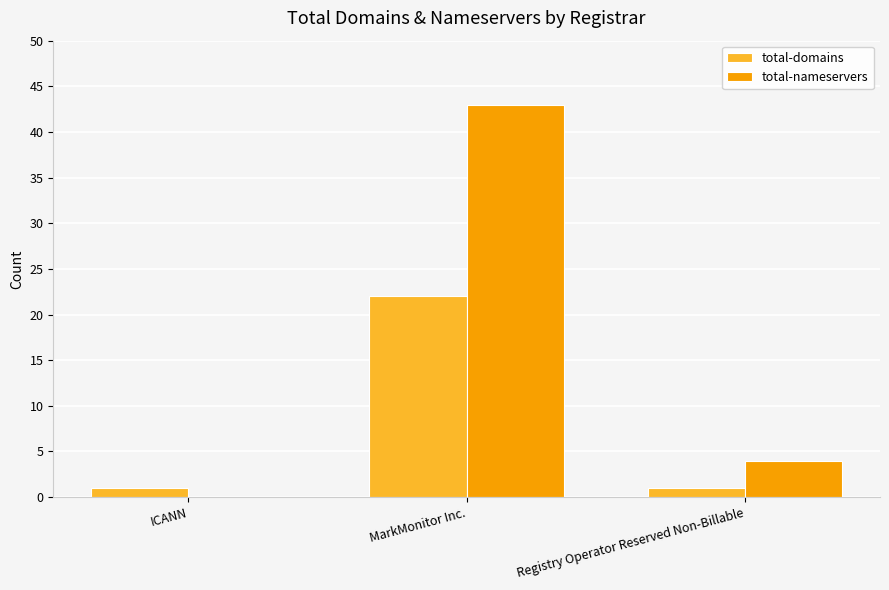

Count the total-domains values in the range 1 to 22.

3